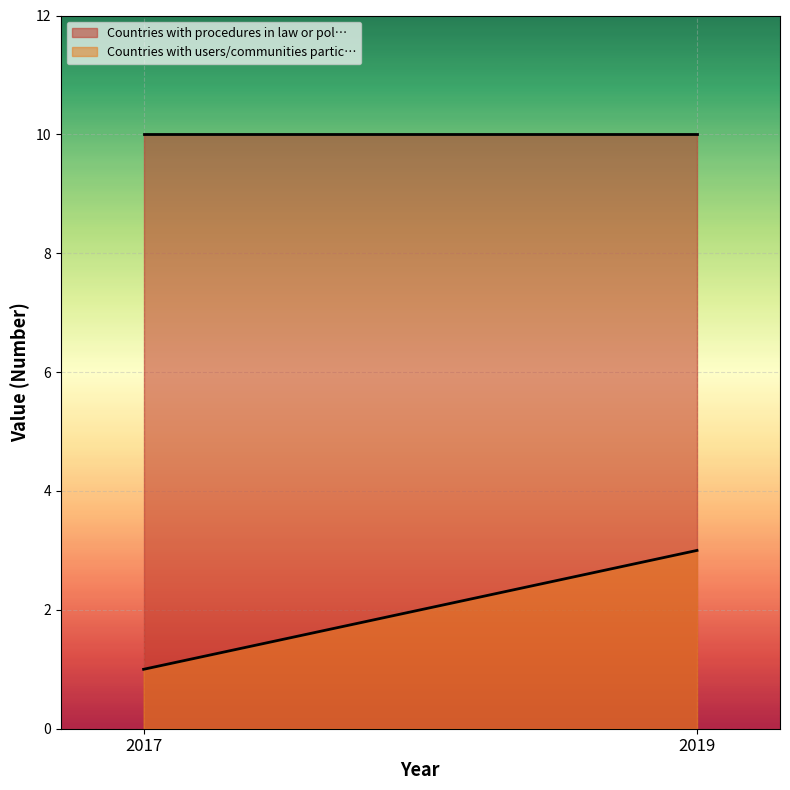

What is the sum of all Countries with users/communities partic… values?

4